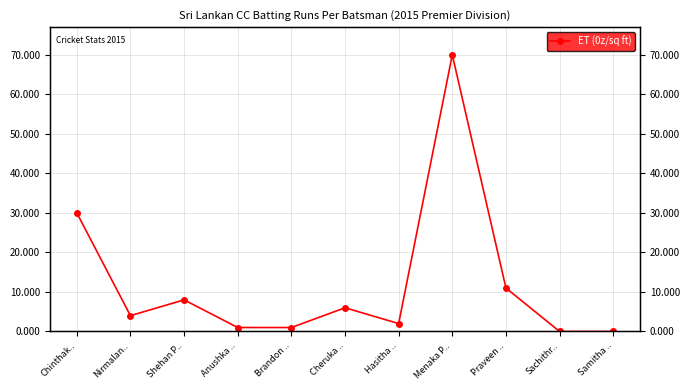

Which category has the highest value across all series?

Menaka P..